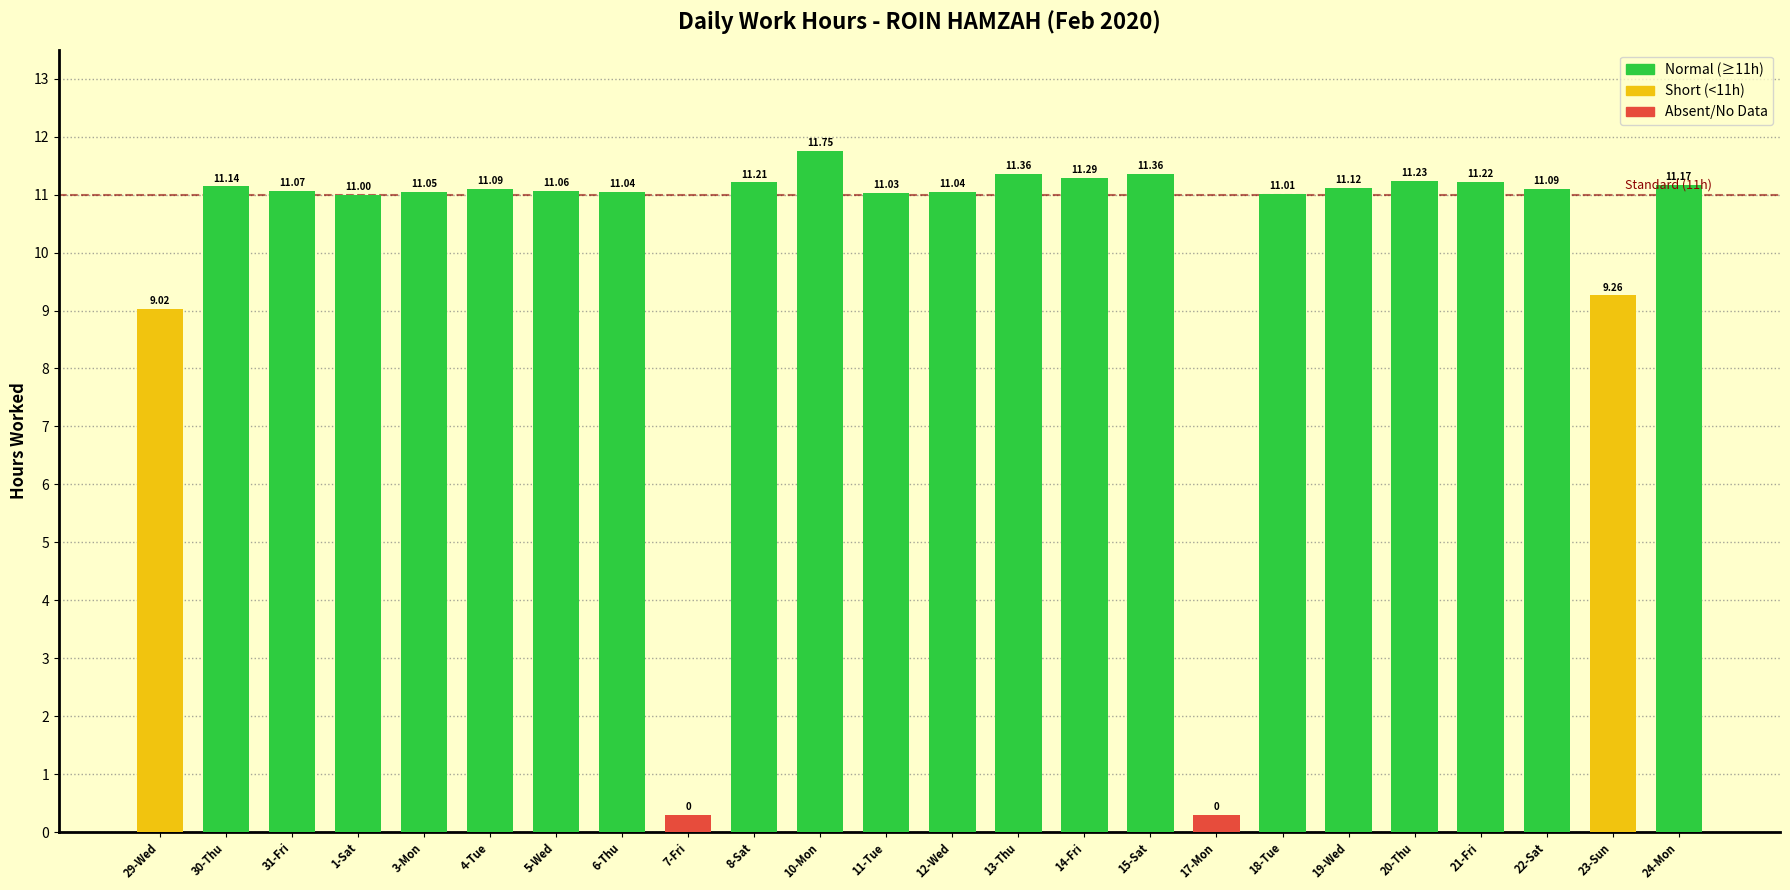

The value of Hours Worked at 1-Sat is 11.0. True or false?

True